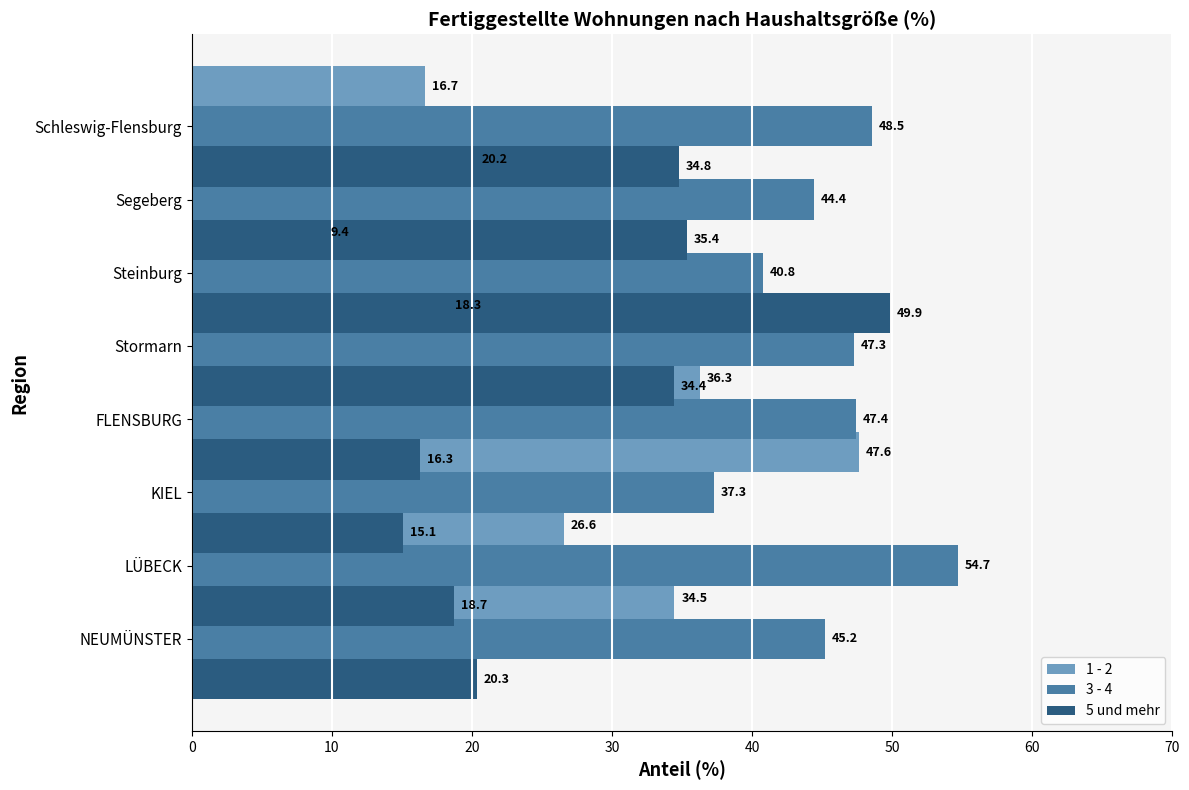

Rank the series by their maximum value, from lowest to highest.

1 - 2, 5 und mehr, 3 - 4